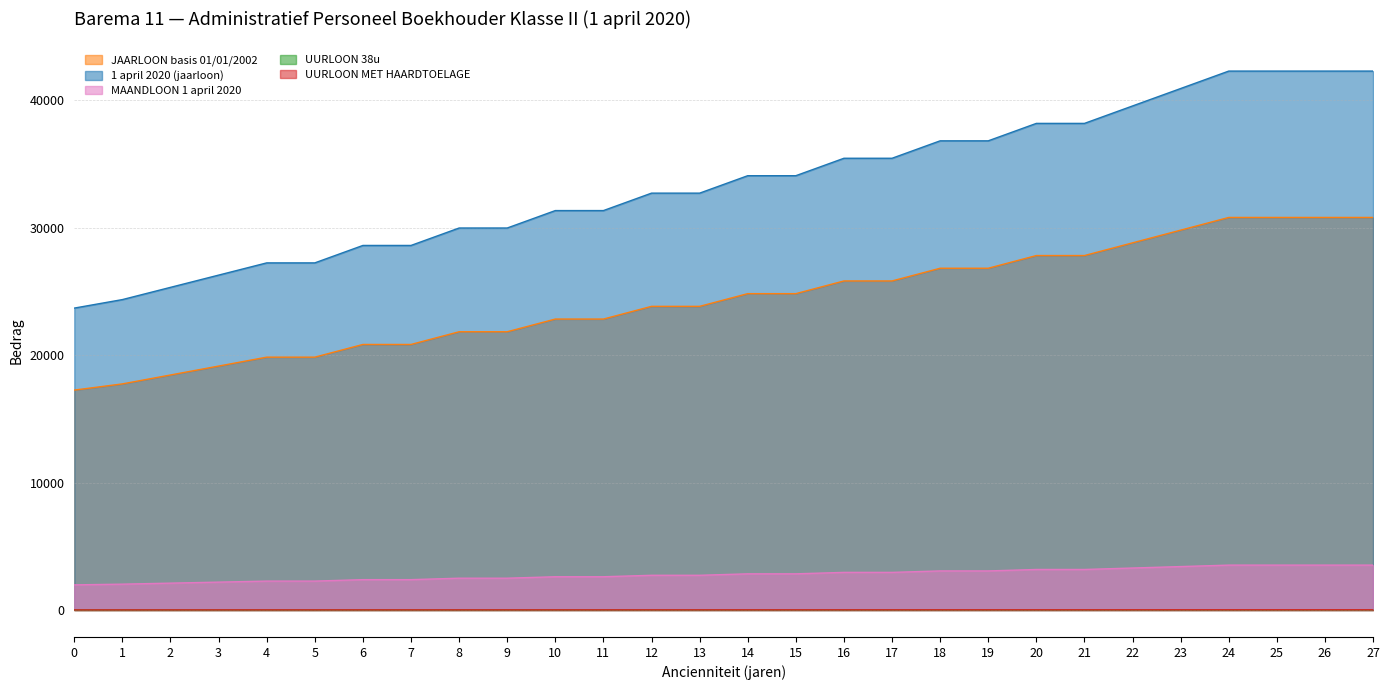

What is the highest value of the UURLOON MET HAARDTOELAGE series?

21.4